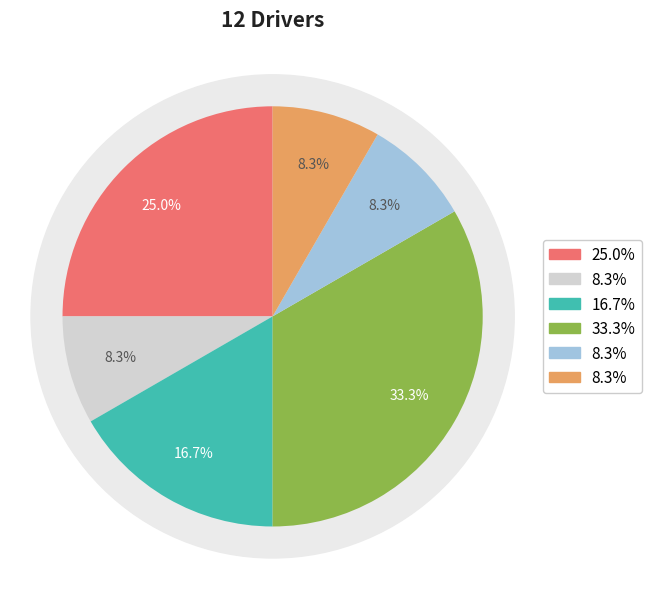

True or false: FJ-2 accounts for 25% of the total.

True